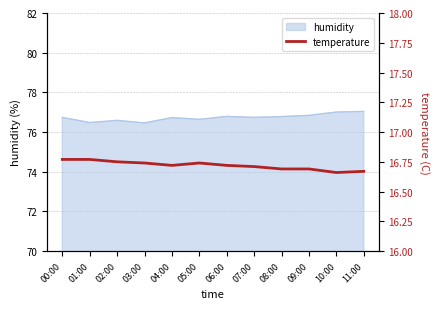

Is it true that humidity equals 119.7 at 06:00?

False